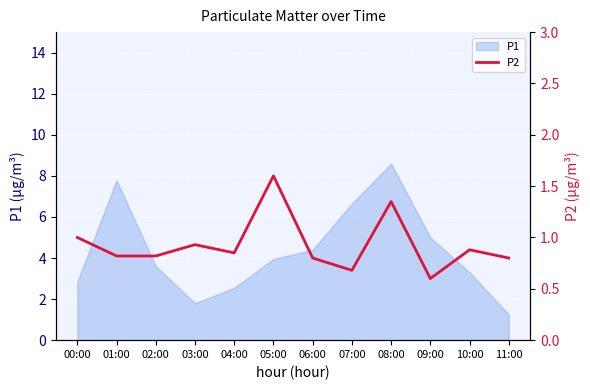

The P1 series shows 5.0 at 09:00. True or false?

True